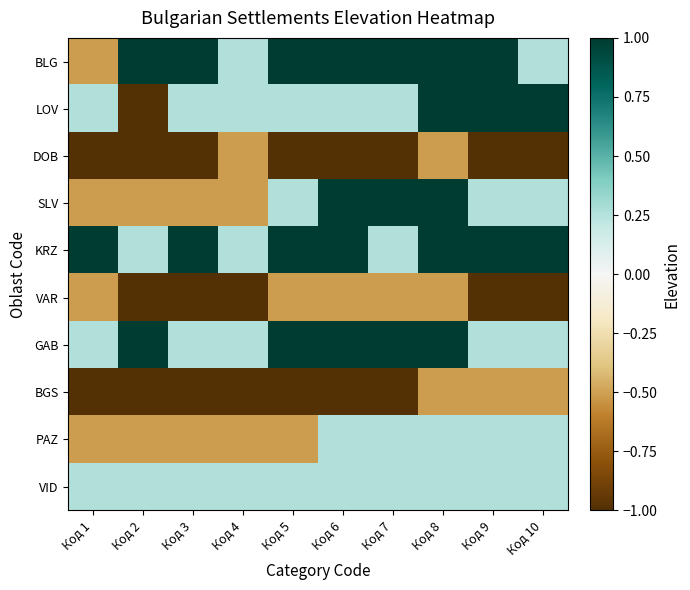

Which series changed the most between Код 1 and Код 3?

BLG